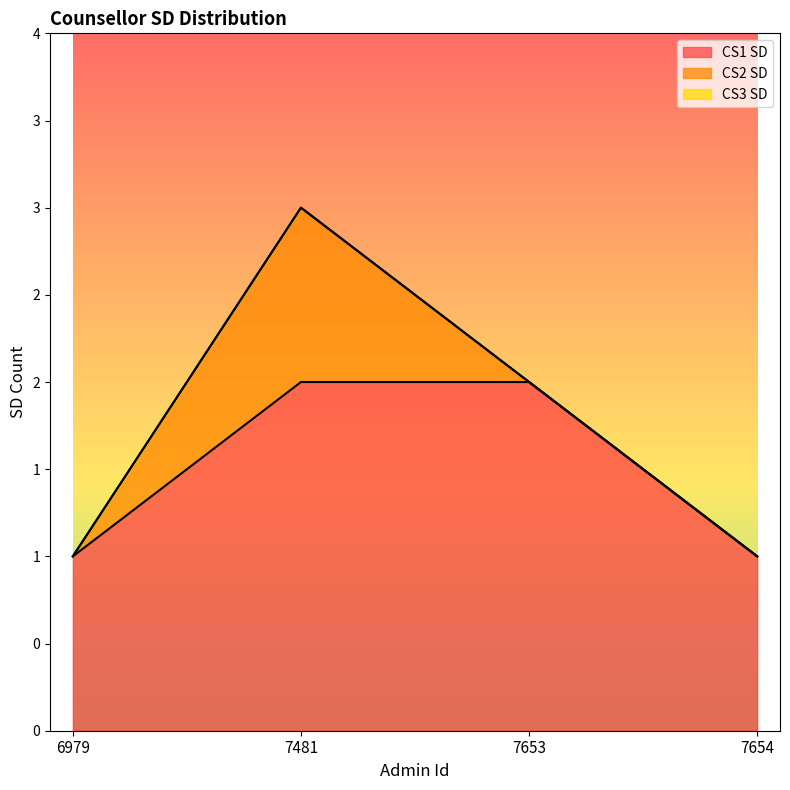

Rank the series at 7653 from highest to lowest value.

CS1 SD, CS2 SD, CS3 SD